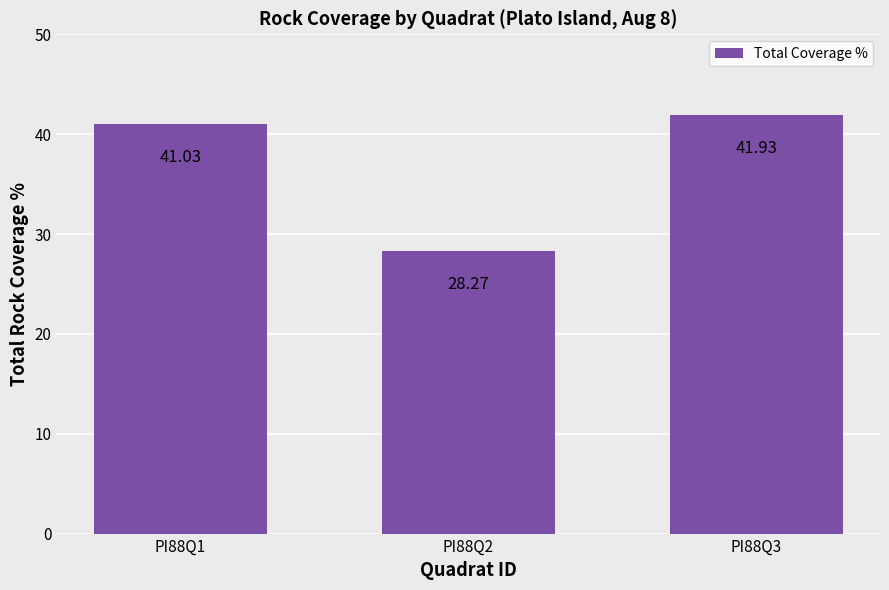

Approximately how many times larger is the value at PI88Q3 compared to PI88Q1?

1.0